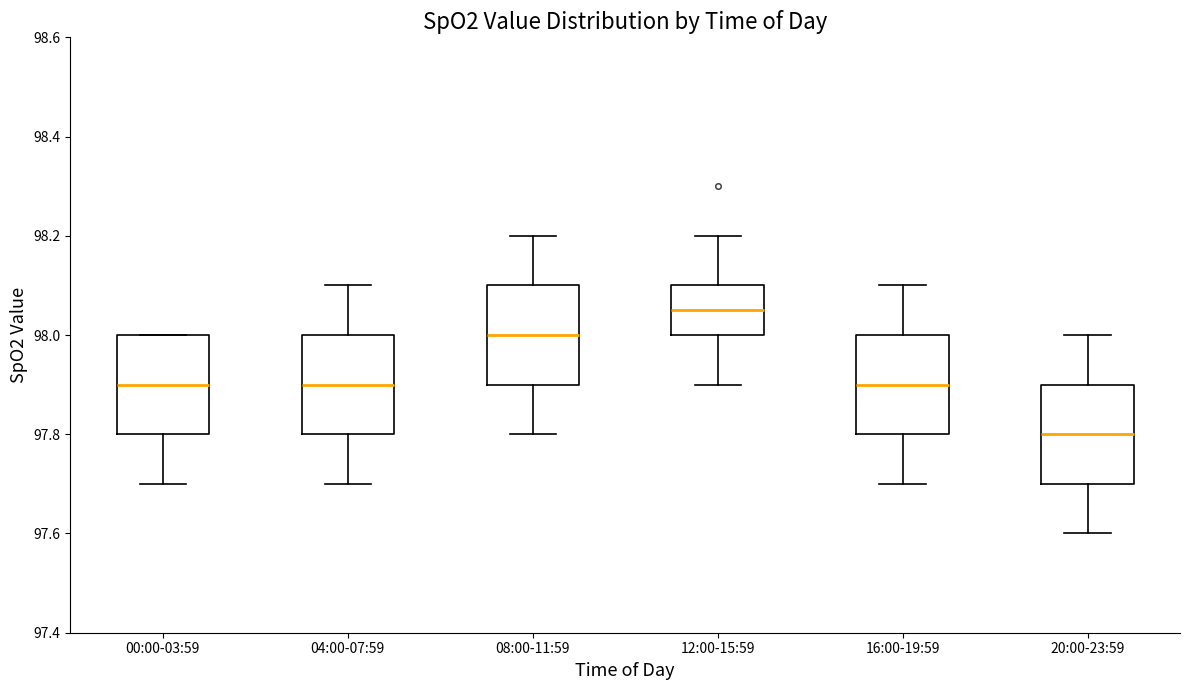

Which box's median line is the highest?

12:00-15:59